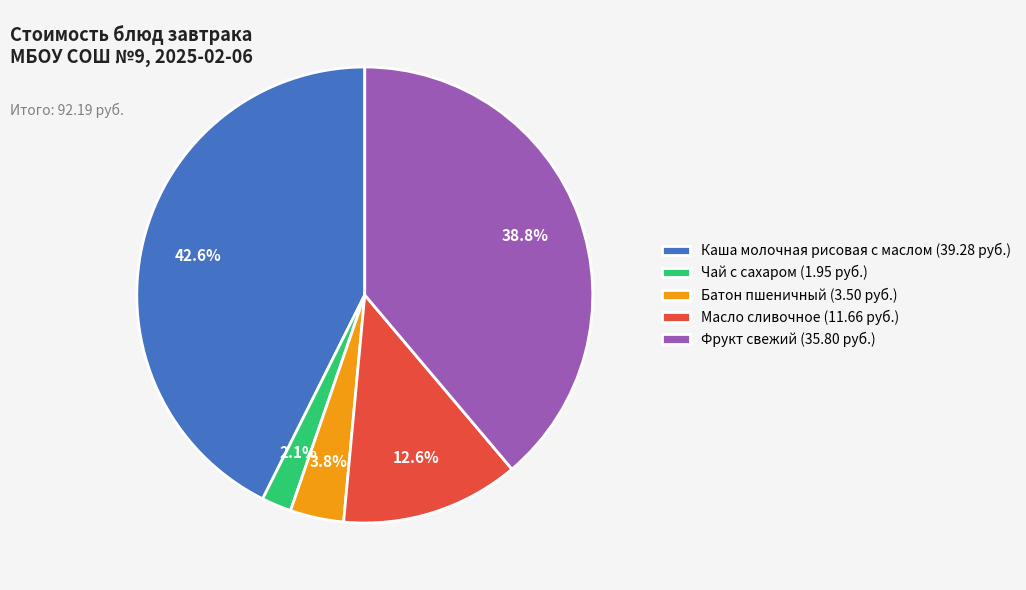

Rank the categories by value from highest to lowest.

Каша молочная рисовая с маслом, Фрукт свежий, Масло сливочное, Батон пшеничный, Чай с сахаром